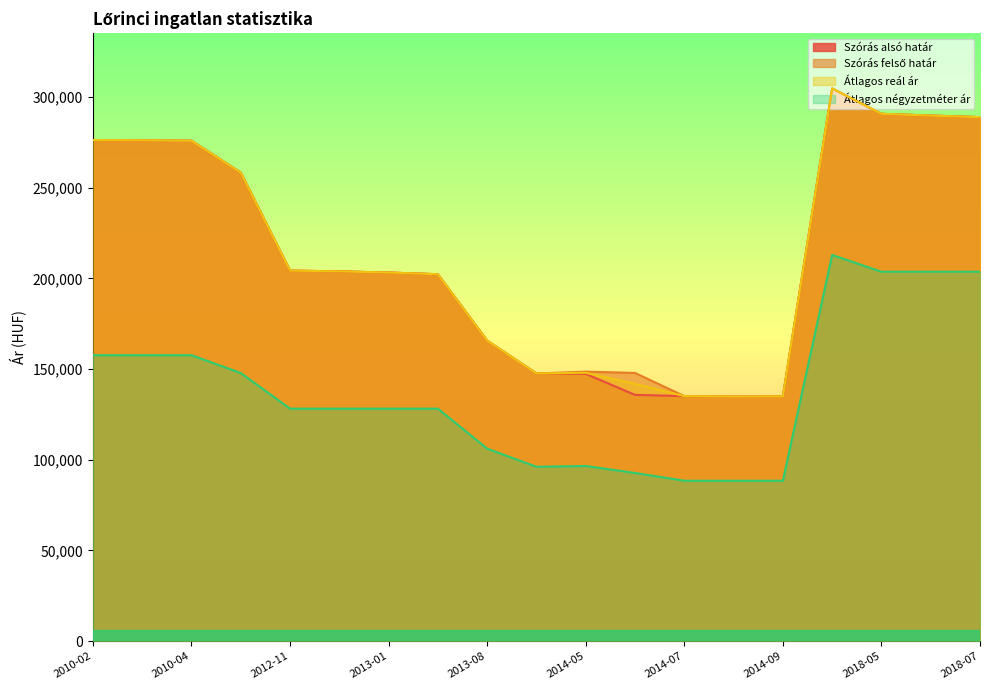

What is the value of the Szórás felső határ point at the 13th from the left?

135105